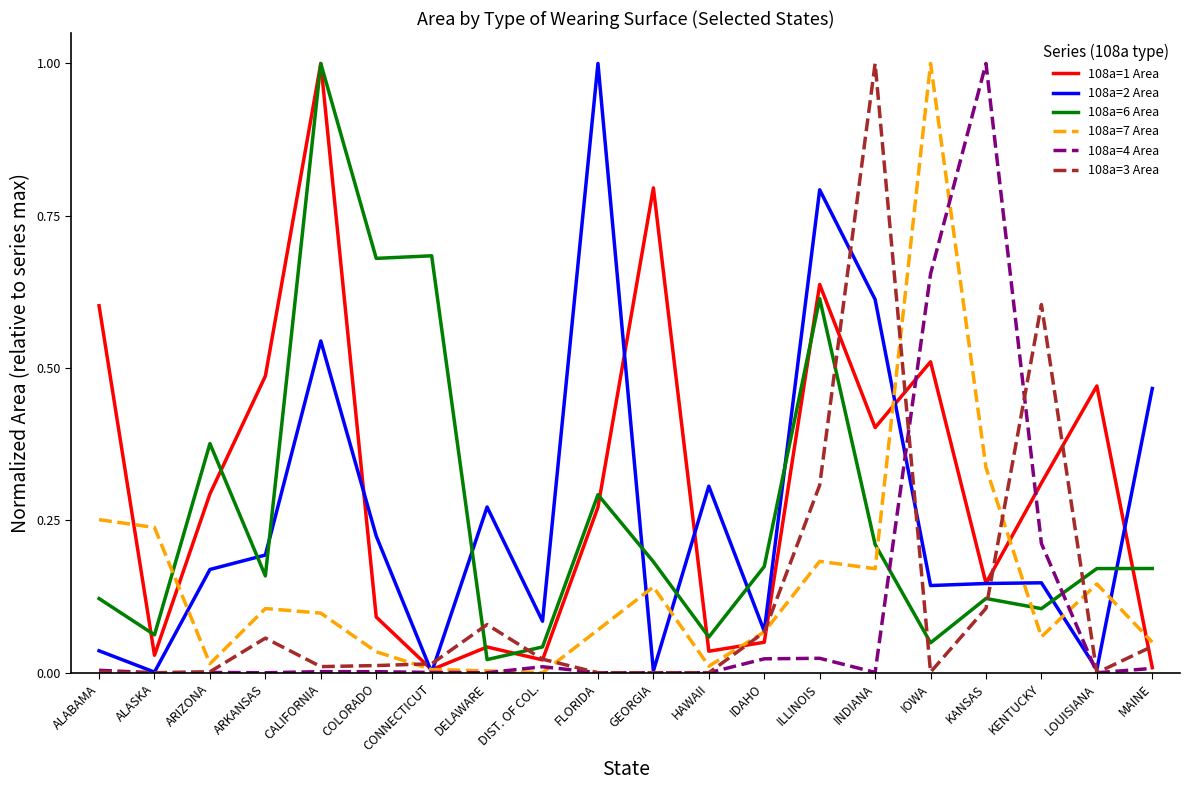

Is the value of 108a=1 Area at DELAWARE greater than the value of 108a=7 Area at LOUISIANA?

No